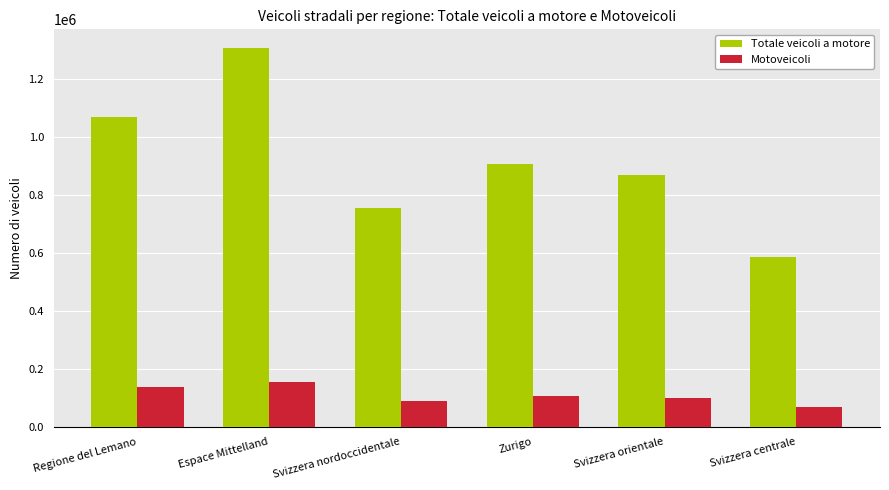

True or false: Motoveicoli has a value of 233611 at Regione del Lemano.

False